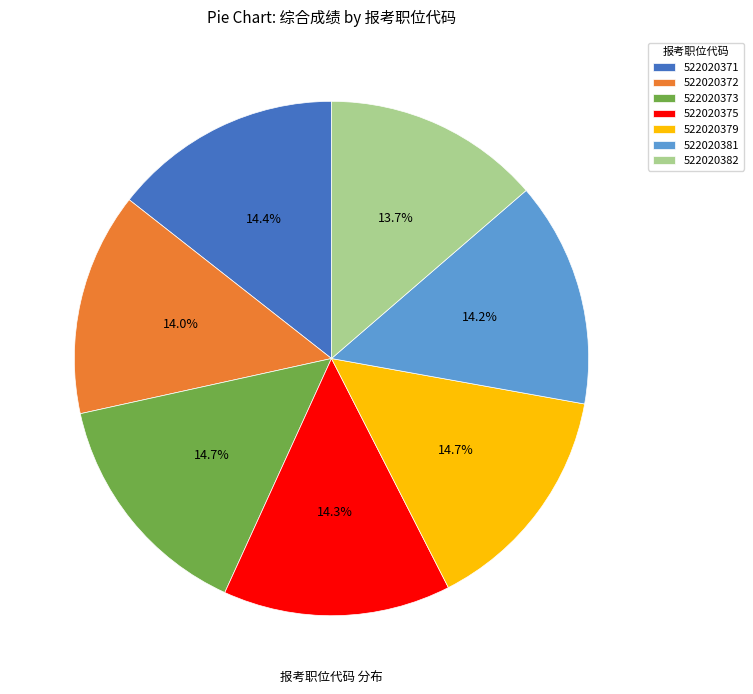

To the nearest percent, what is the difference between the largest and smallest slice percentages?

1%